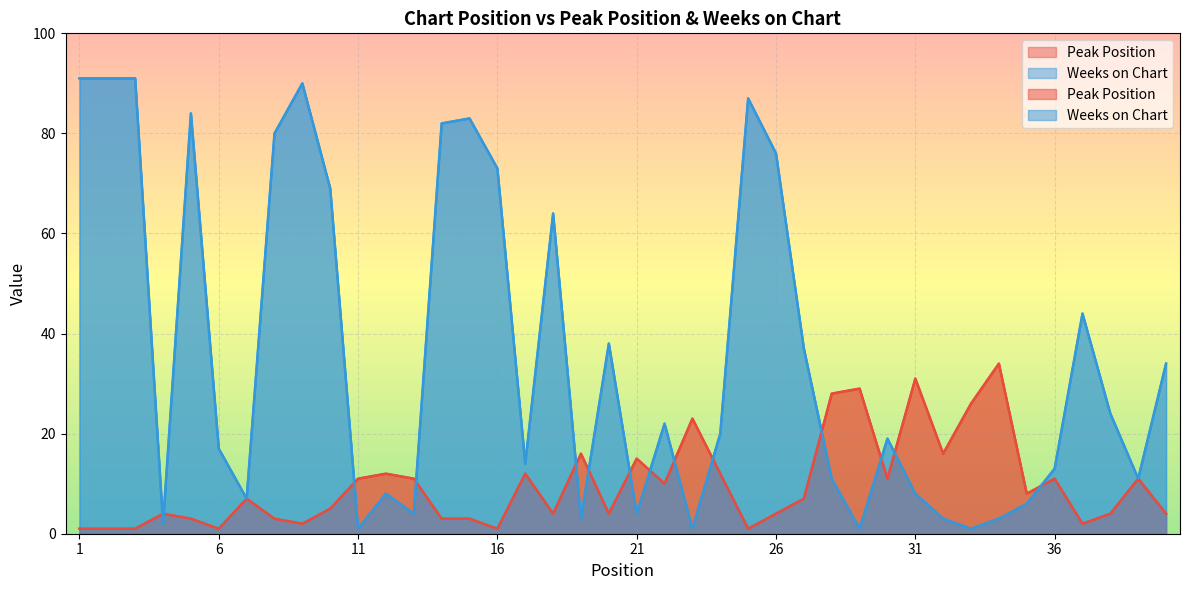

At which category is the sum across all series the highest?

1